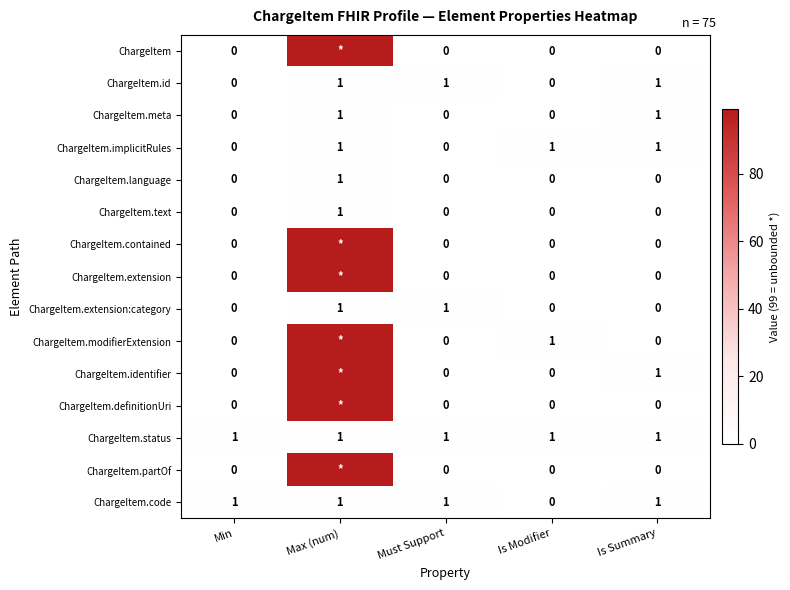

What is the sum of all ChargeItem.status values?

5